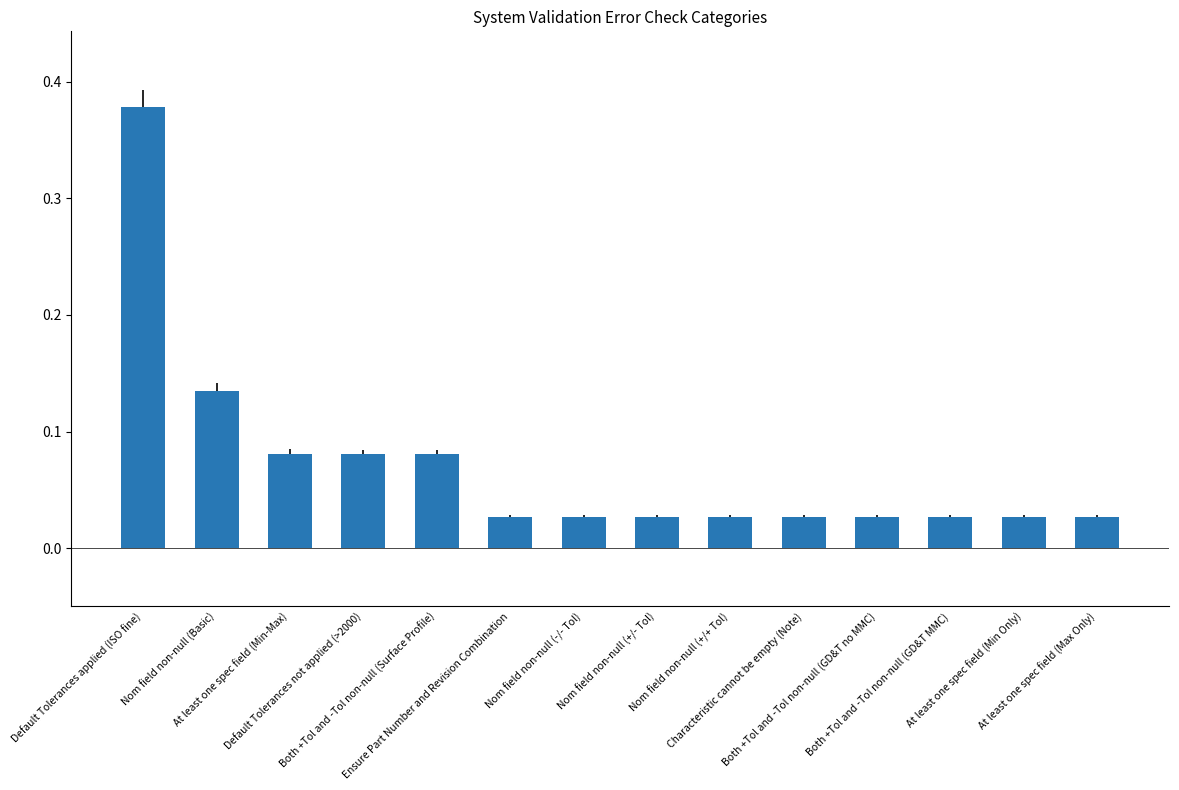

What is the sum of all values?

1.0